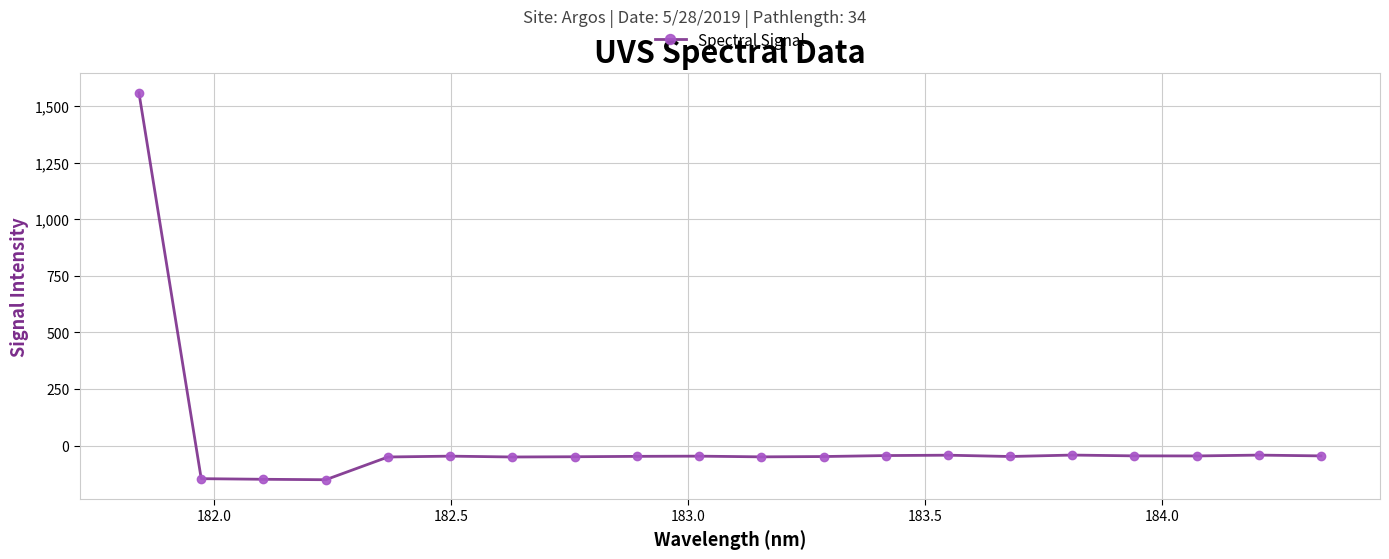

How many values are below -46?

12